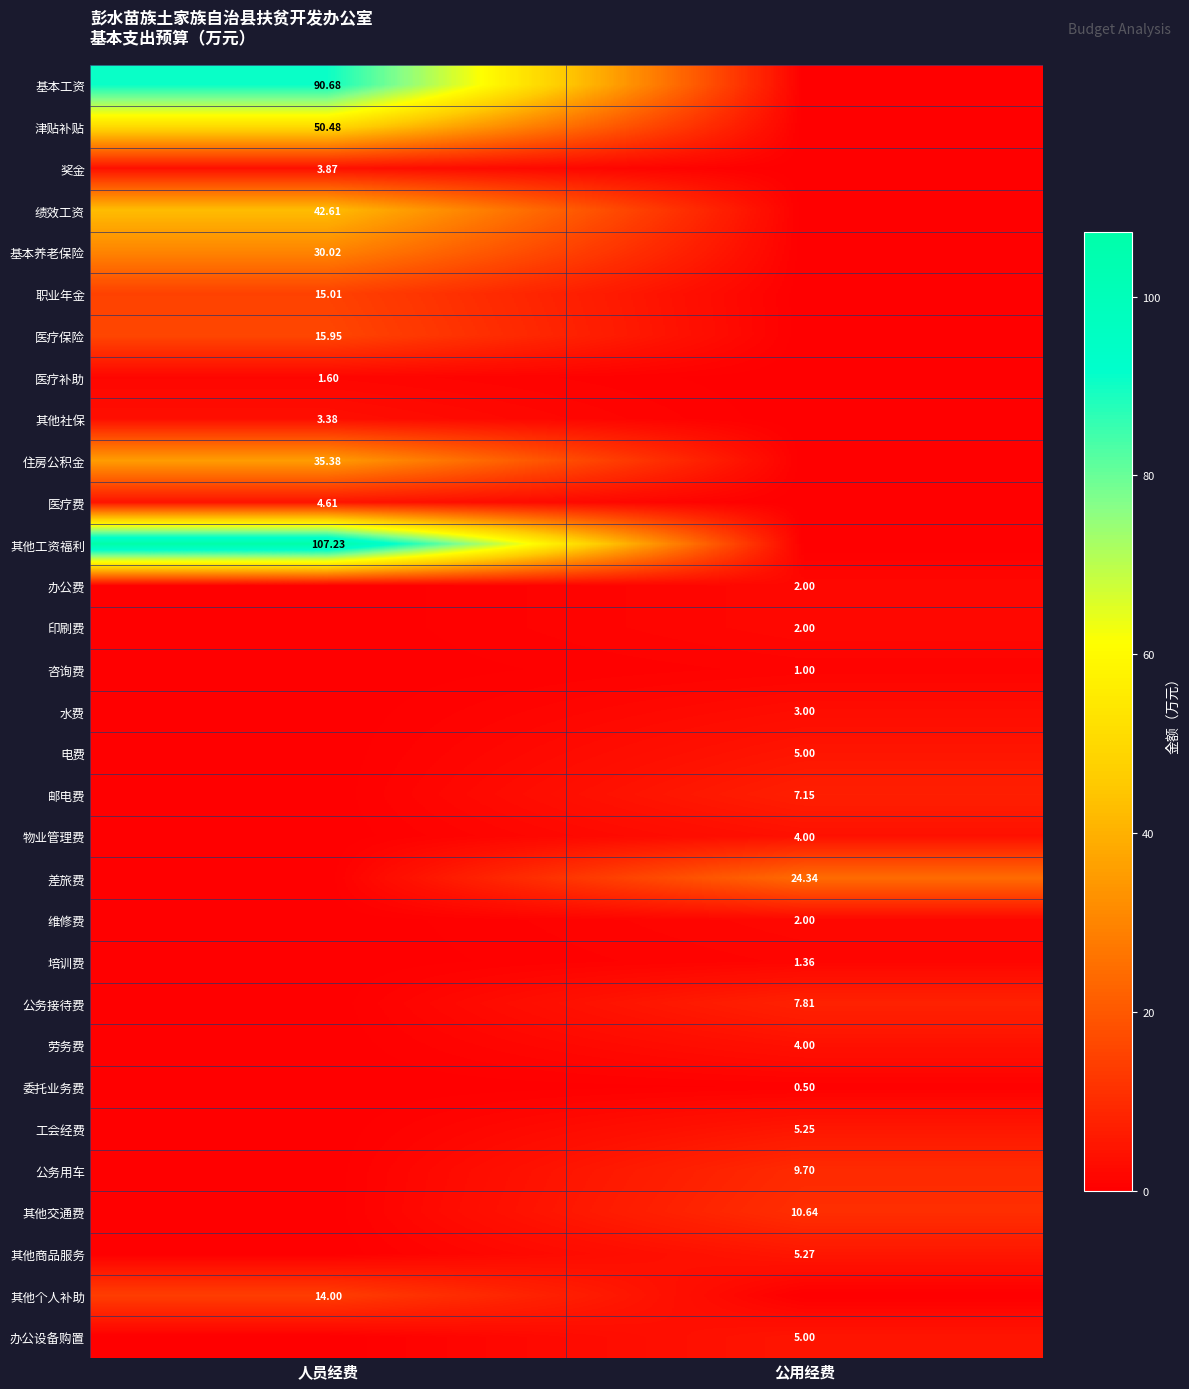

At how many categories does at least one series exceed 69?

1